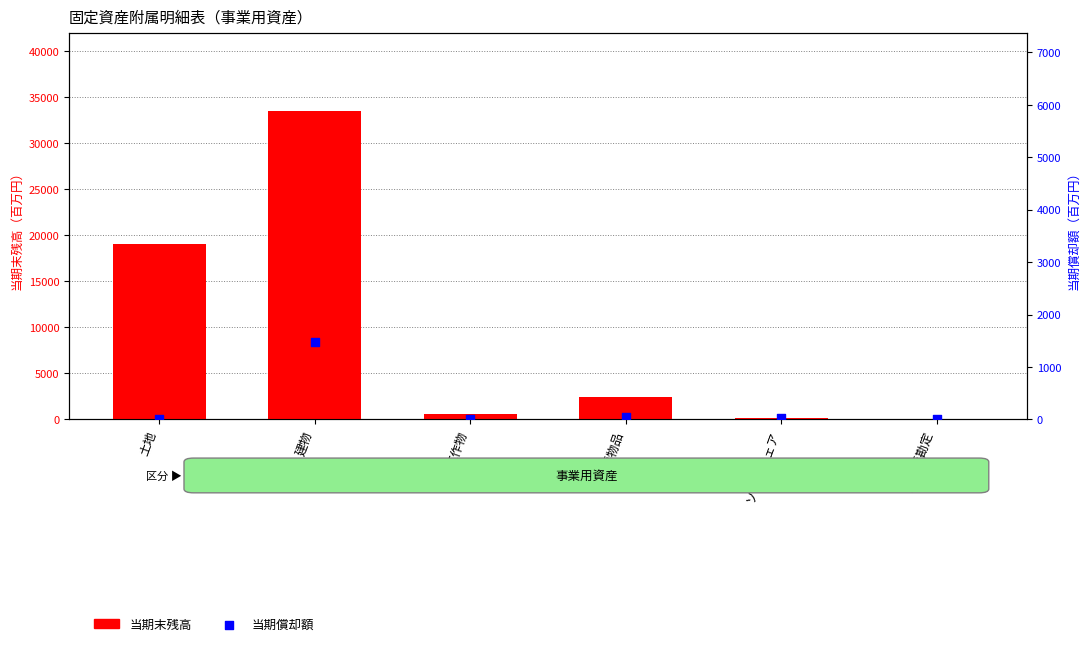

At which category is the sum across all series the highest?

建物